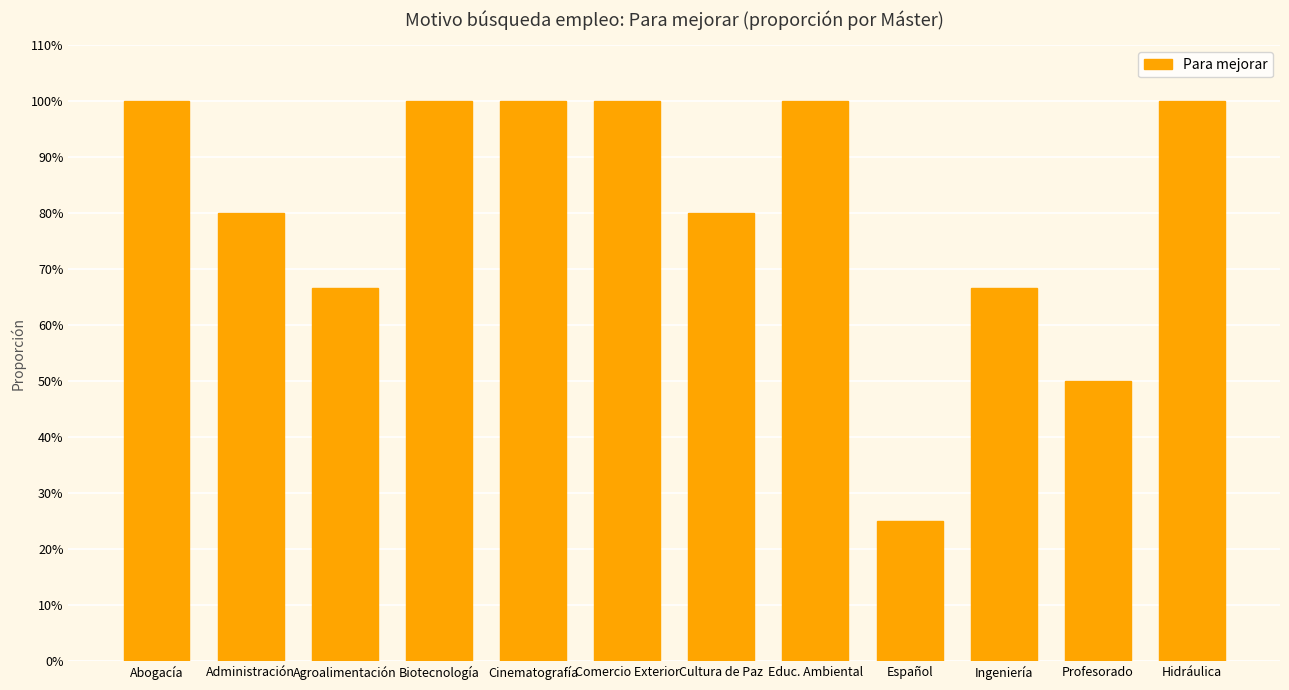

Which has a higher value, Educ. Ambiental or Biotecnología?

Educ. Ambiental